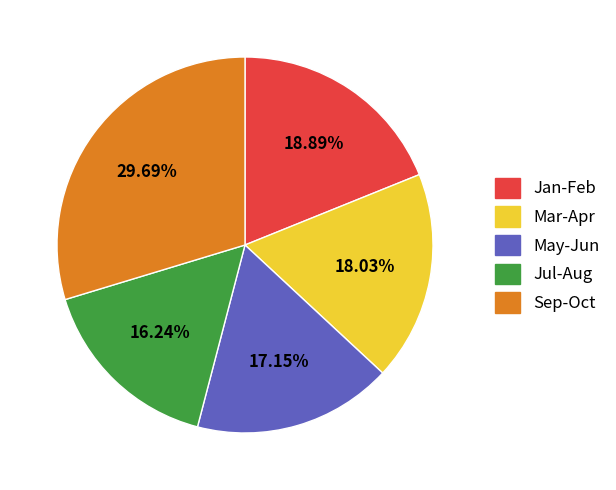

Is there a majority slice in this chart?

No